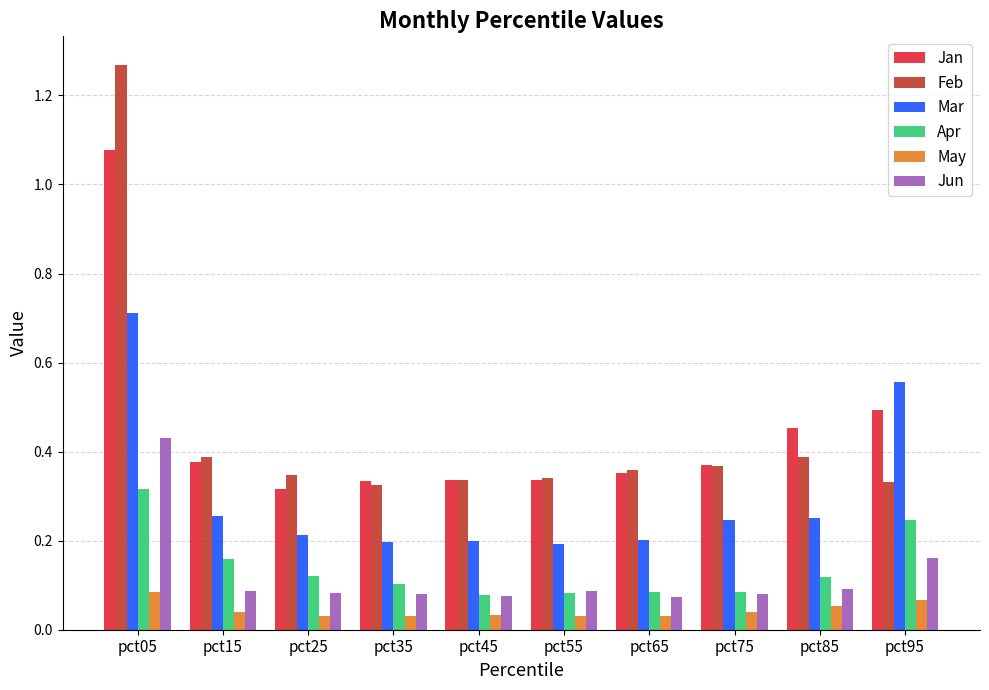

Which series has the widest spread of values?

Feb